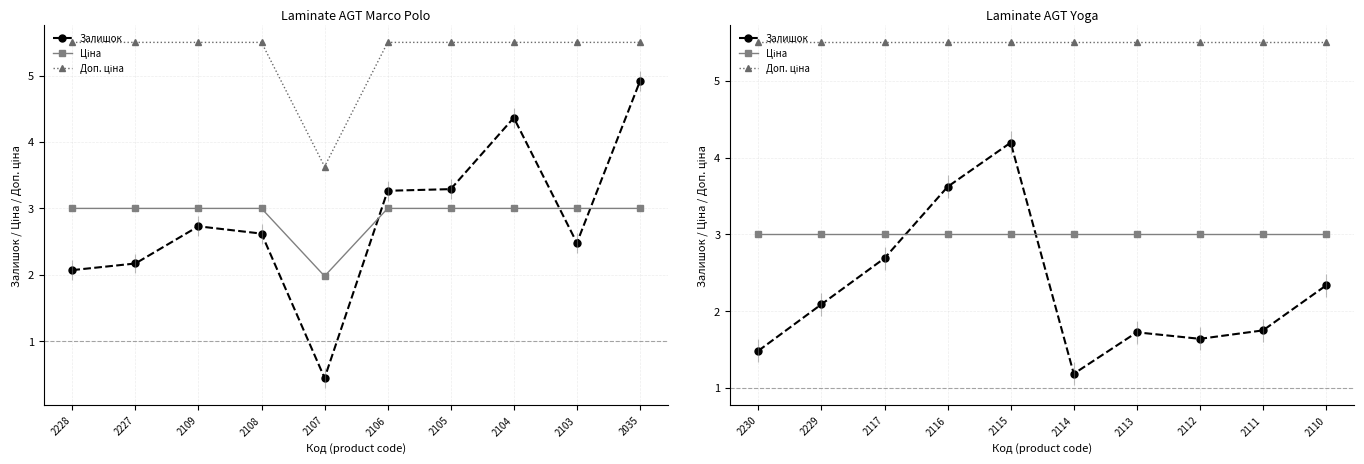

What is the difference between the highest and lowest values at 2117?

2.8